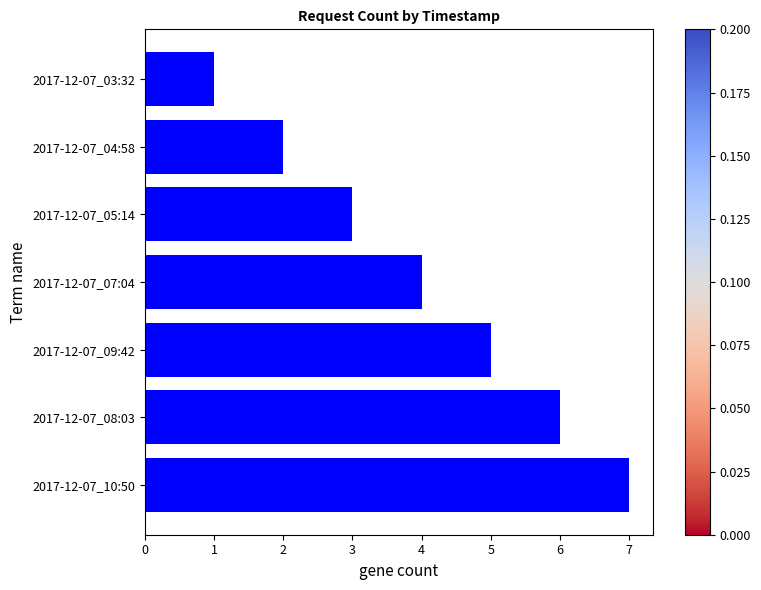

At which label is the value closest to 4?

2017-12-07_07:04